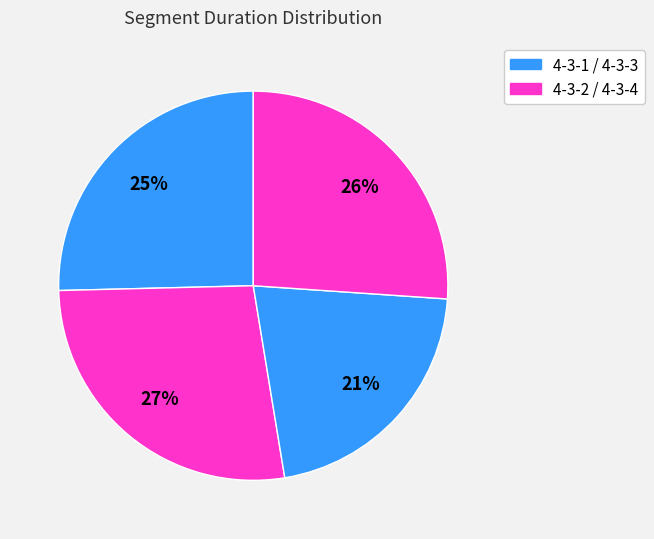

How many segments does this pie chart have?

4